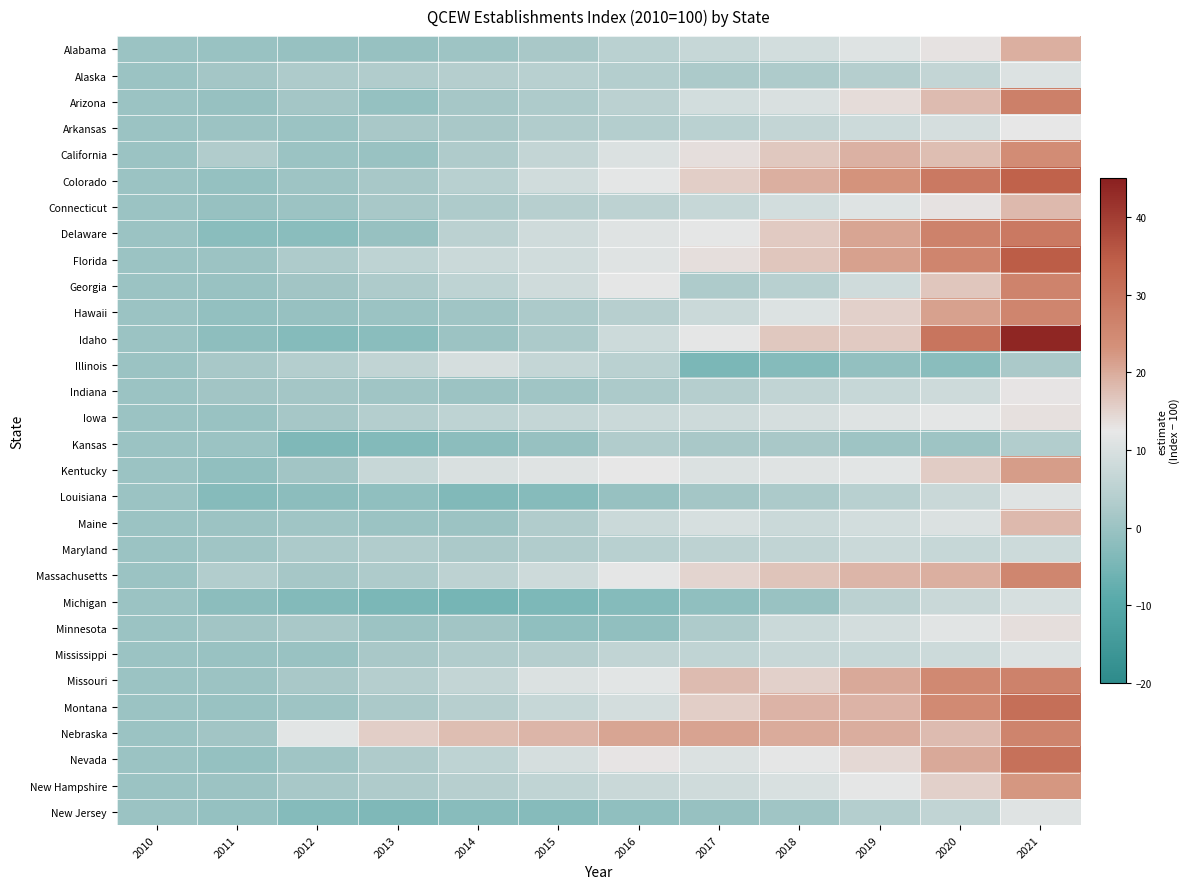

Between 2010 and 2020, which series saw the biggest shift?

Idaho